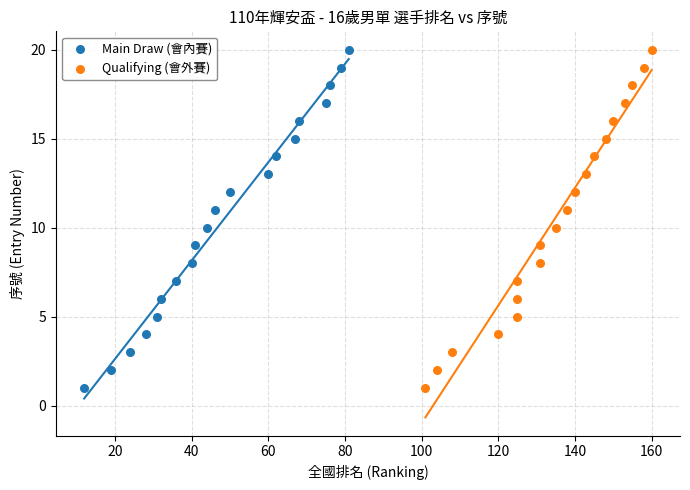

What are all the series names shown in the legend?

Main Draw (會內賽), Qualifying (會外賽)